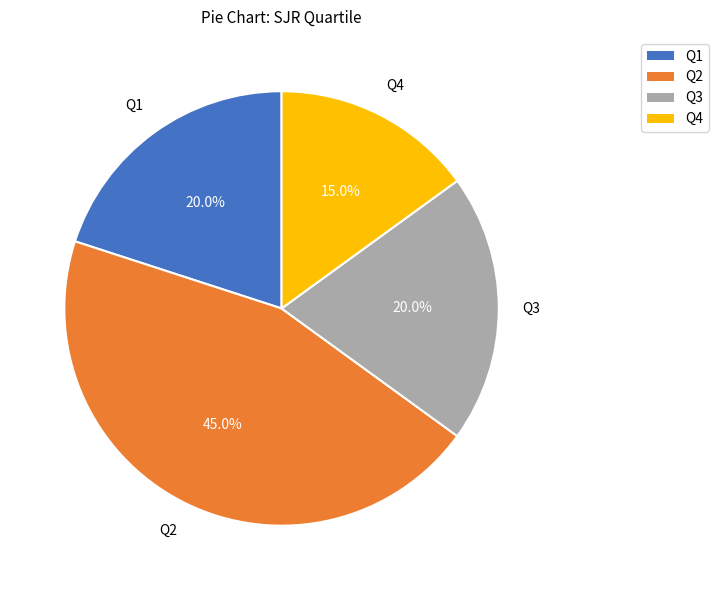

Which category has the smallest portion of the pie?

Q4